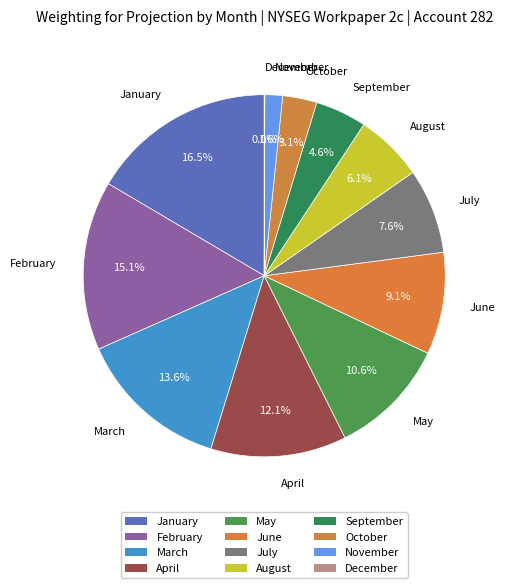

To the nearest percent, what is the combined percentage of January and April?

29%